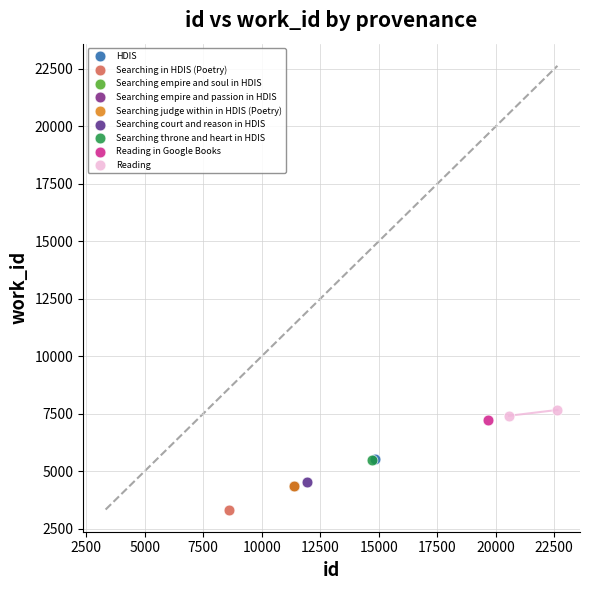

What are all the series names shown in the legend?

HDIS, Searching in HDIS (Poetry), Searching empire and soul in HDIS, Searching empire and passion in HDIS, Searching judge within in HDIS (Poetry), Searching court and reason in HDIS, Searching throne and heart in HDIS, Reading in Google Books, Reading